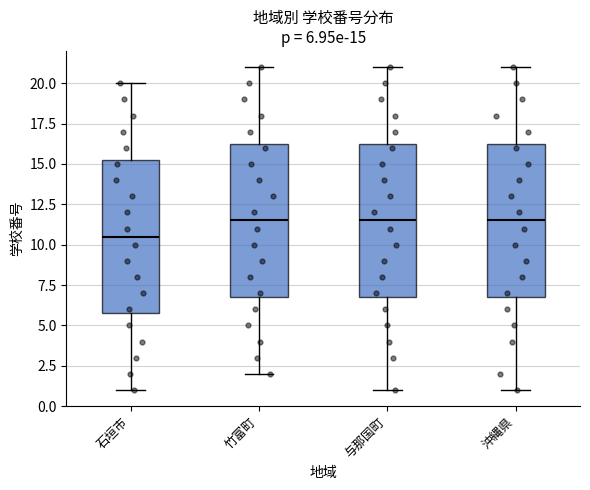

Which box's median line is the lowest?

石垣市